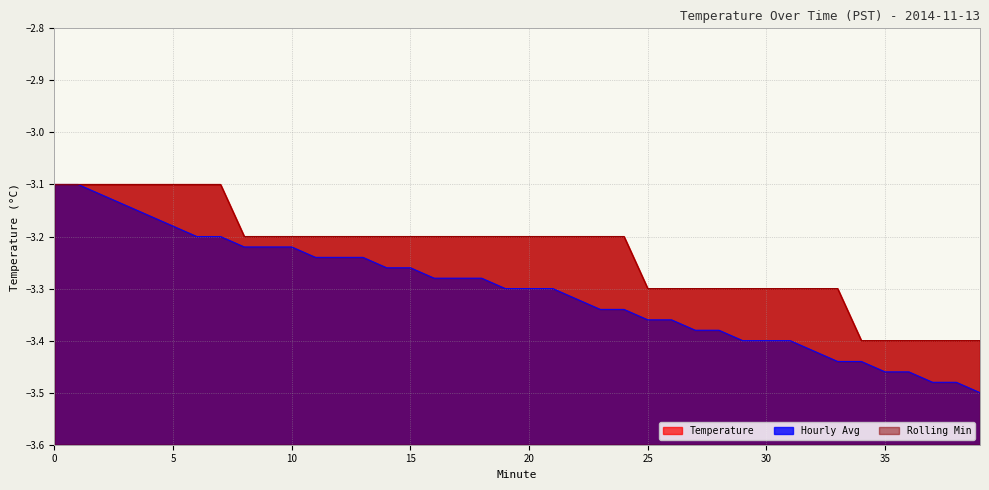

Count the number of categories in the chart.

40